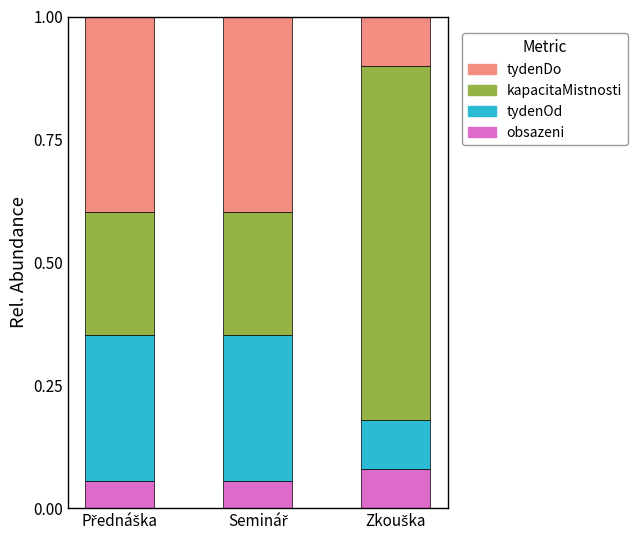

Rank the series at Seminář from highest to lowest value.

tydenDo, tydenOd, kapacitaMistnosti, obsazeni